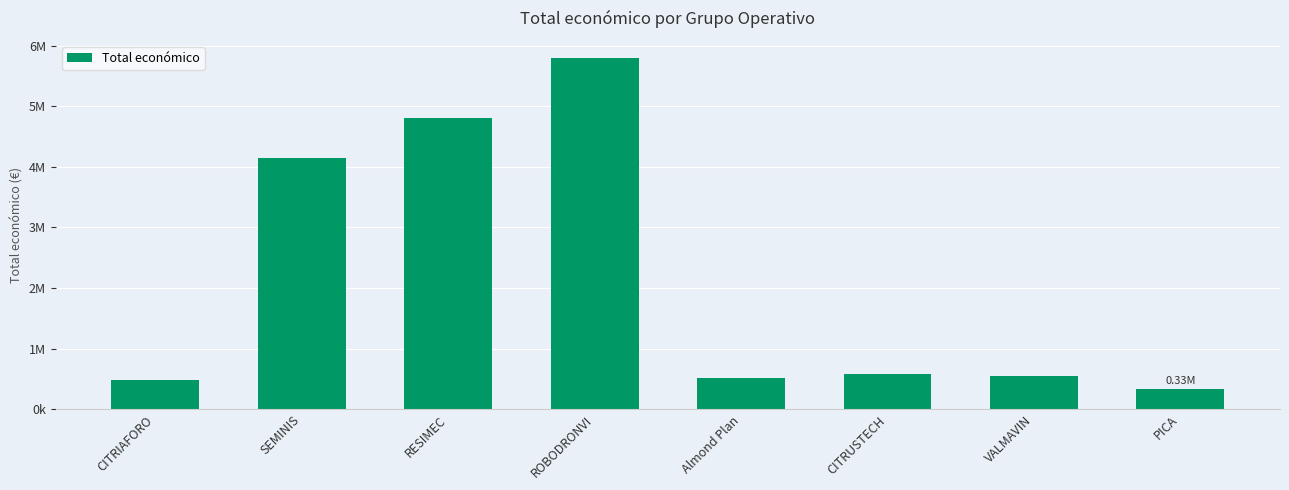

What is the sum of all values?

17209411